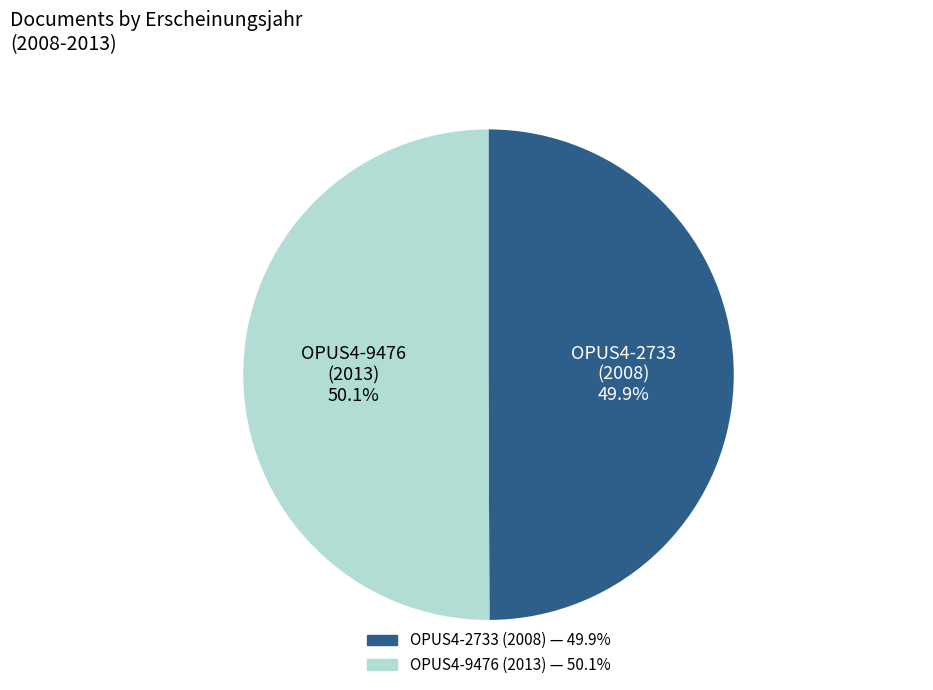

Does any single category account for the majority?

Yes